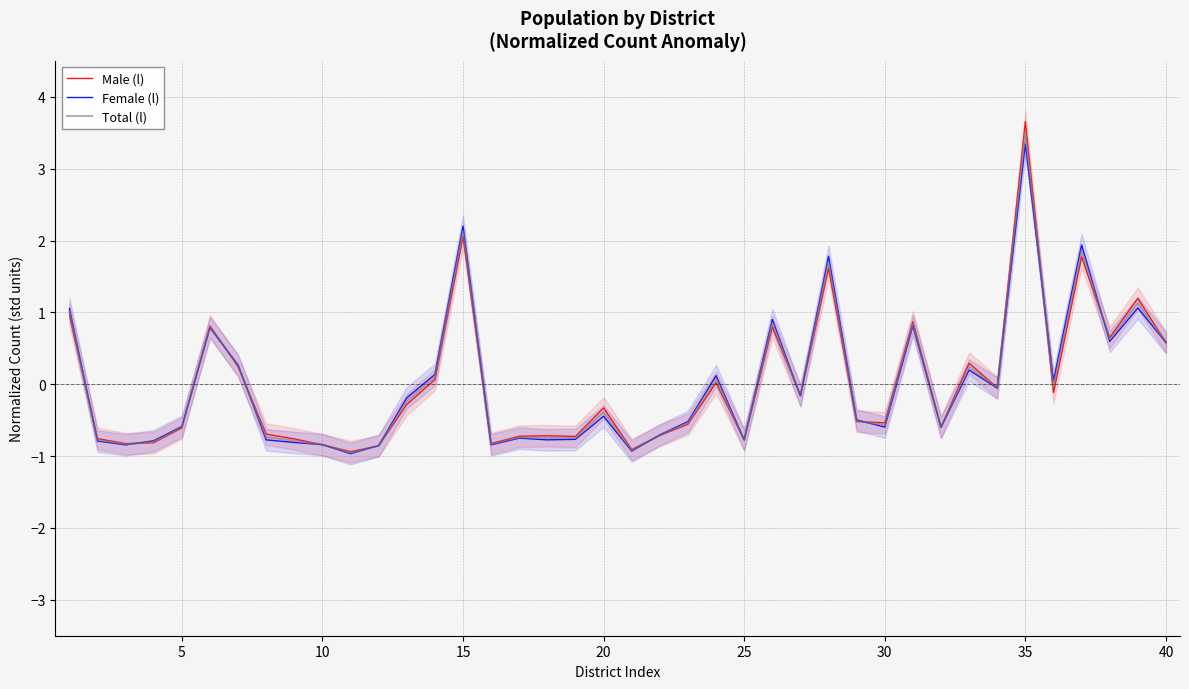

The value of Male (l) at 35 is 3.7. True or false?

True